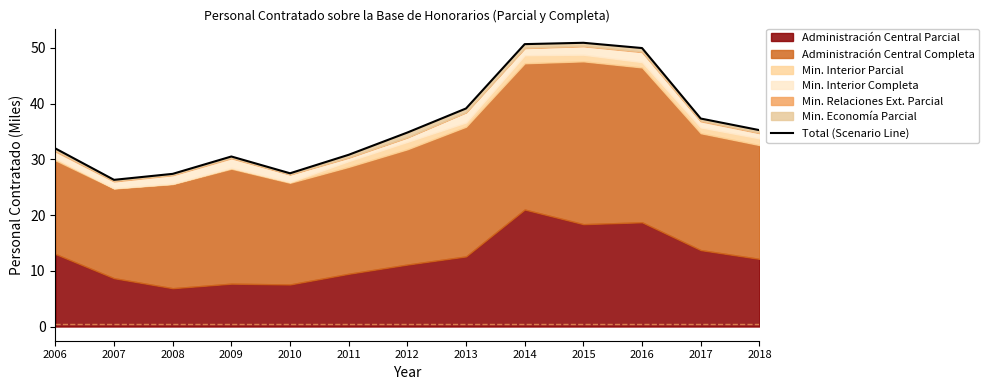

What is the sum of the values at 2015 and 2009?

81.4